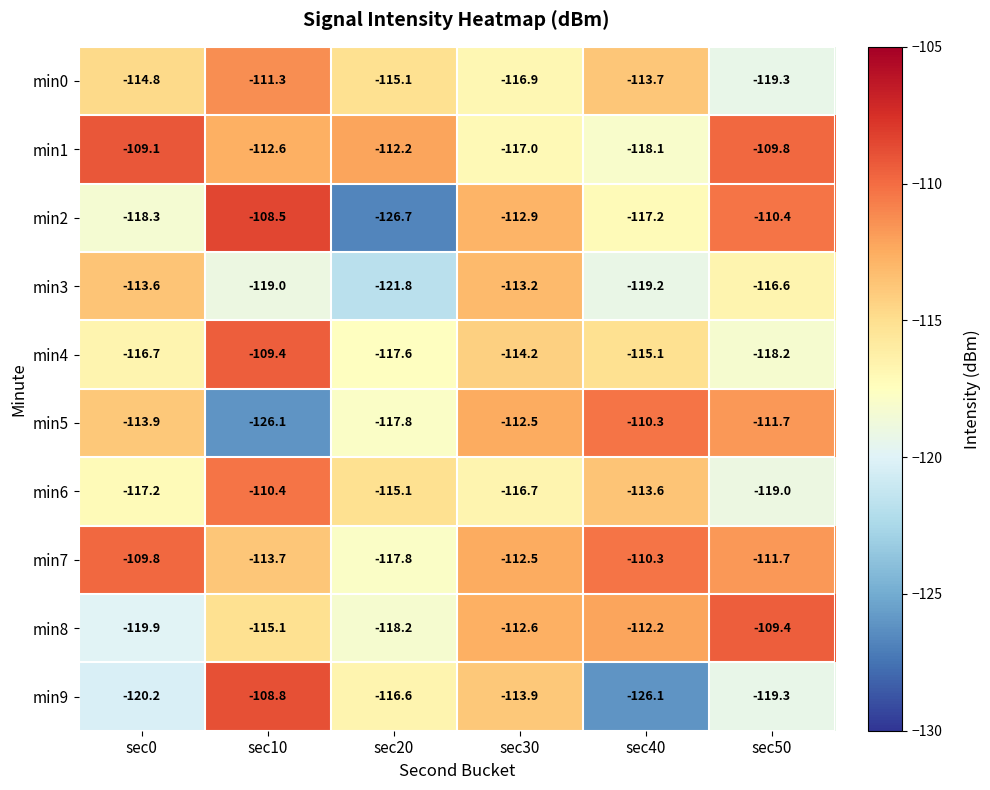

What is the spread (max minus min) of values at sec30?

4.5